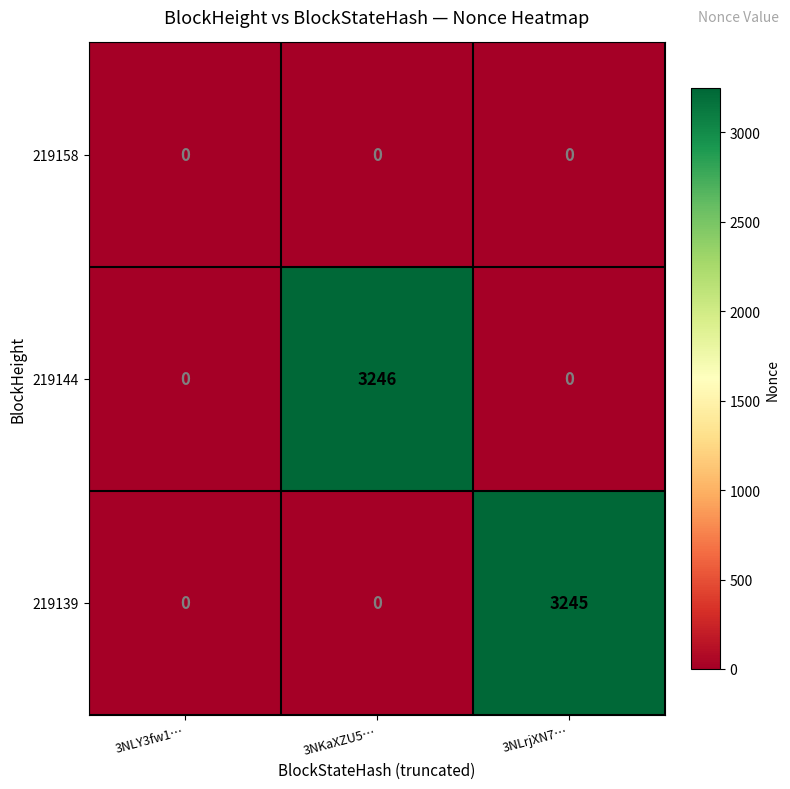

True or false: 219144 has a value of 0 at 3NLrjXN7….

True